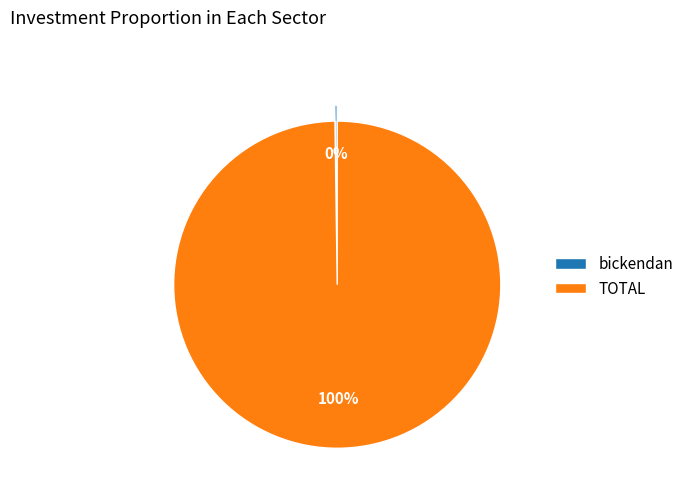

To the nearest percent, what is the average slice percentage?

50%